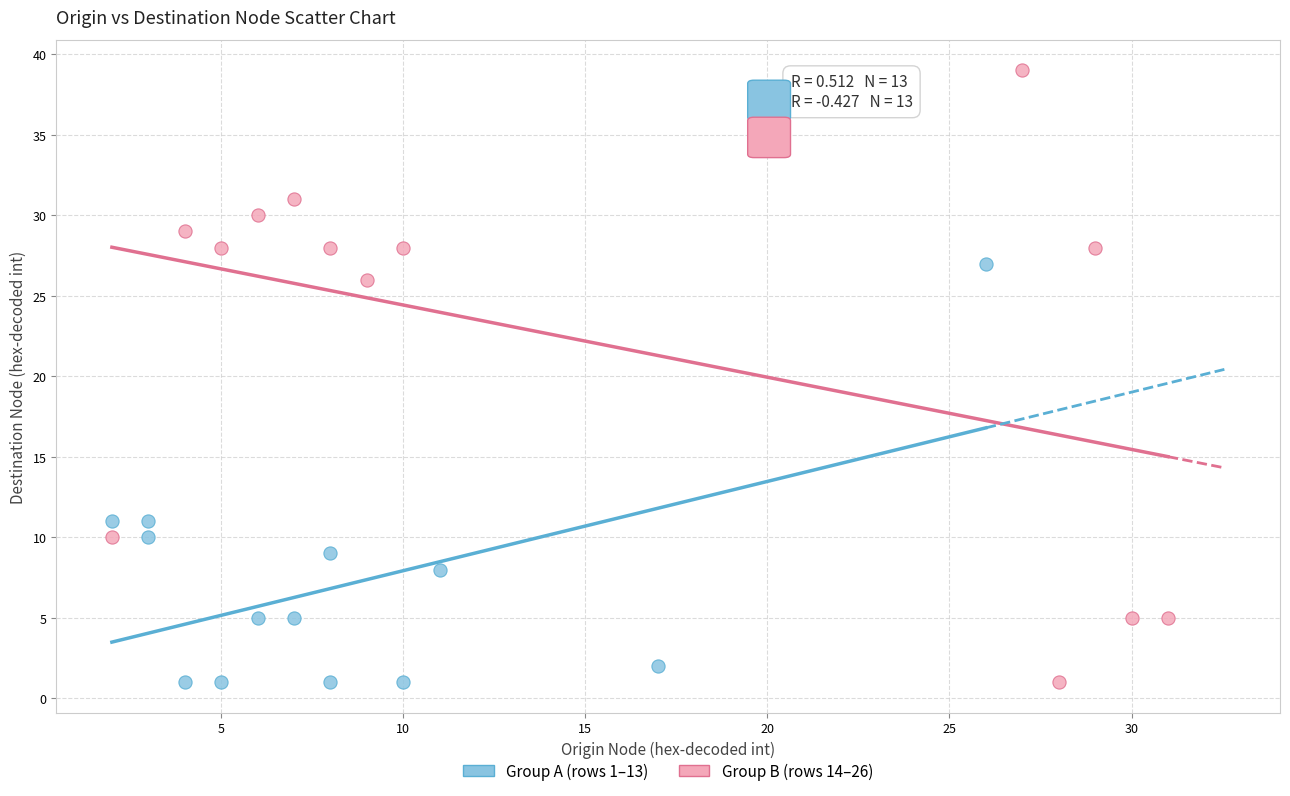

Which series reaches the maximum Y coordinate?

Group B (rows 14–26)